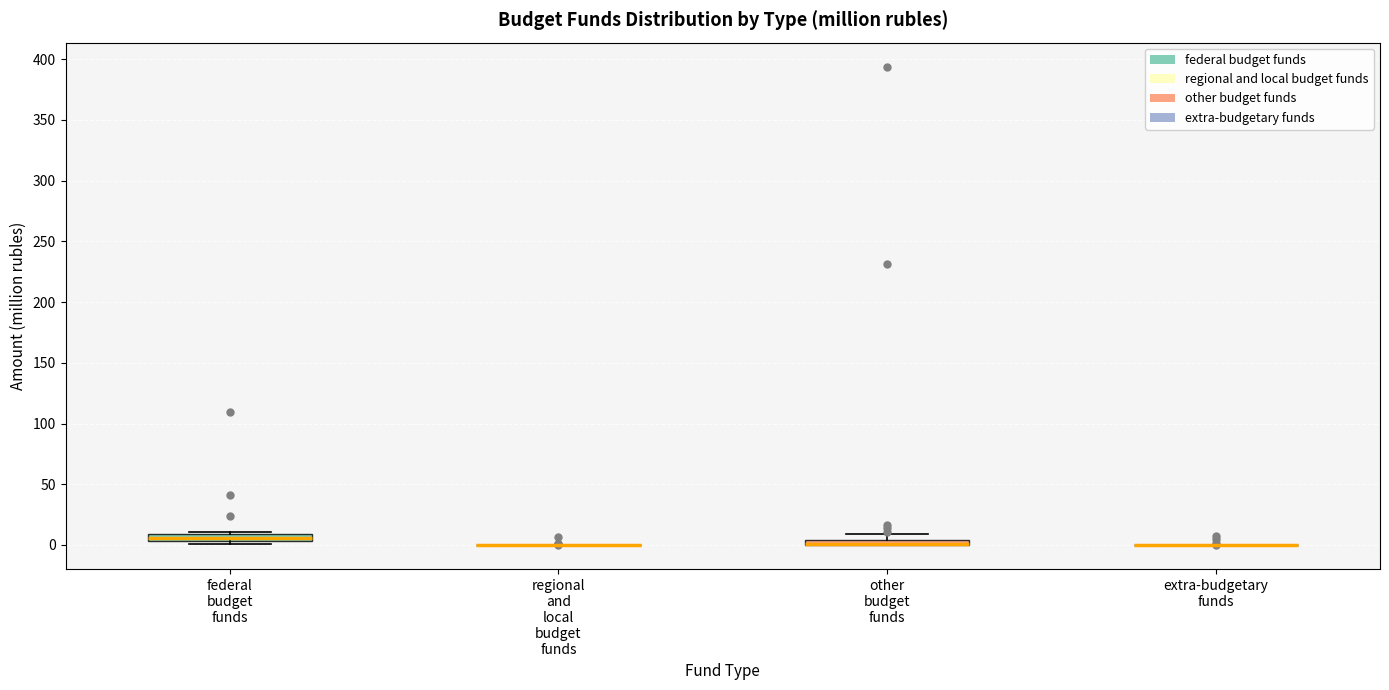

Where is the lower edge of the box for federal budget funds on the y-axis? The values are not printed on the chart, so give them approximately, as read against the axis.

5